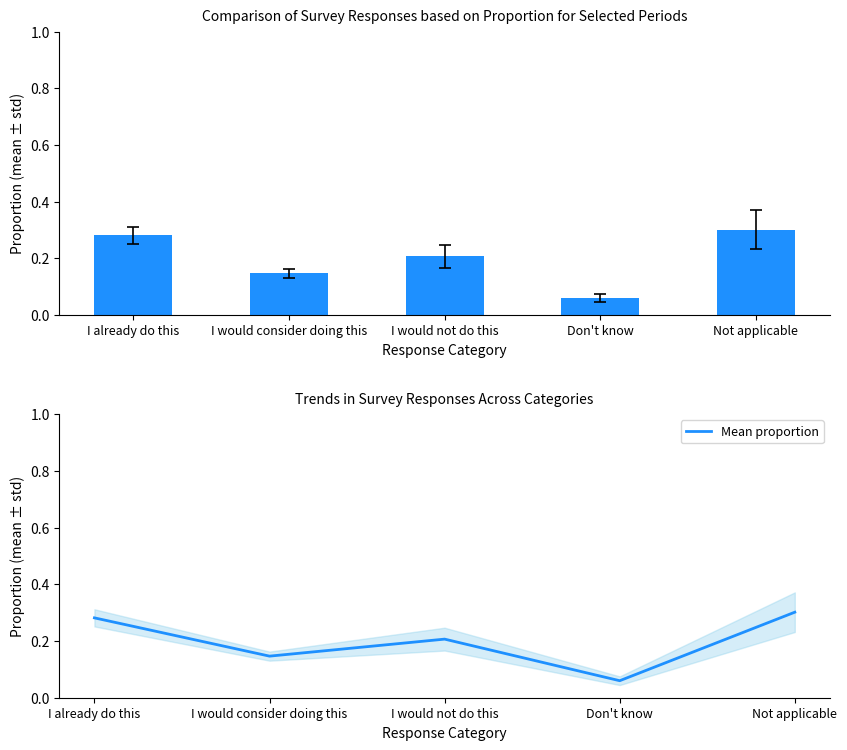

Which has a higher value, I would not do this or Don't know?

I would not do this